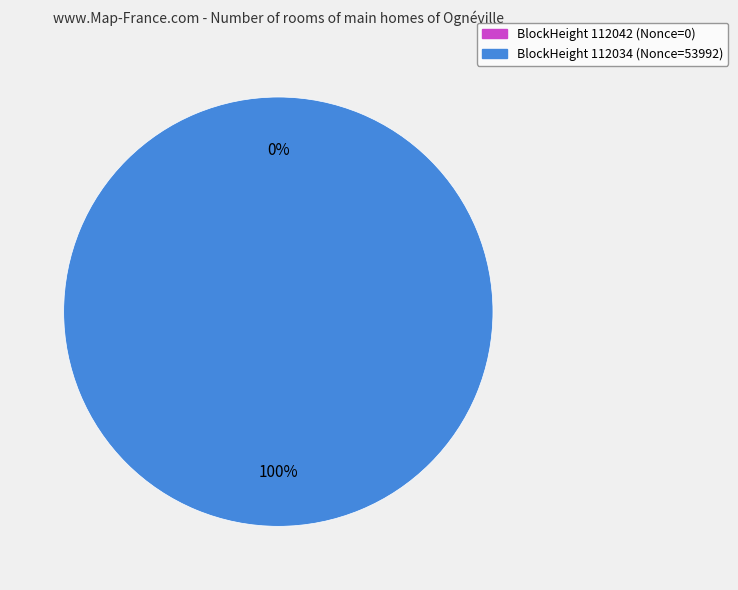

Which slice is the largest?

112034